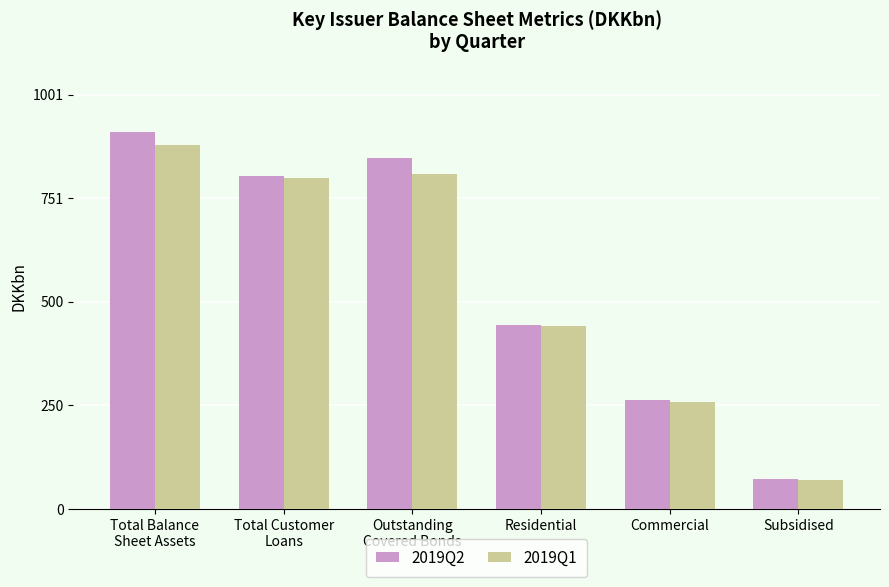

Reading left to right, extract all data points from this chart.

2019Q2: Total Balance
Sheet Assets=910.5	Total Customer
Loans=804.0	Outstanding
Covered Bonds=848.7	Residential=445.5	Commercial=263.6	Subsidised=72.5
2019Q1: Total Balance
Sheet Assets=880.5	Total Customer
Loans=801.4	Outstanding
Covered Bonds=810.6	Residential=443.5	Commercial=258.9	Subsidised=69.8